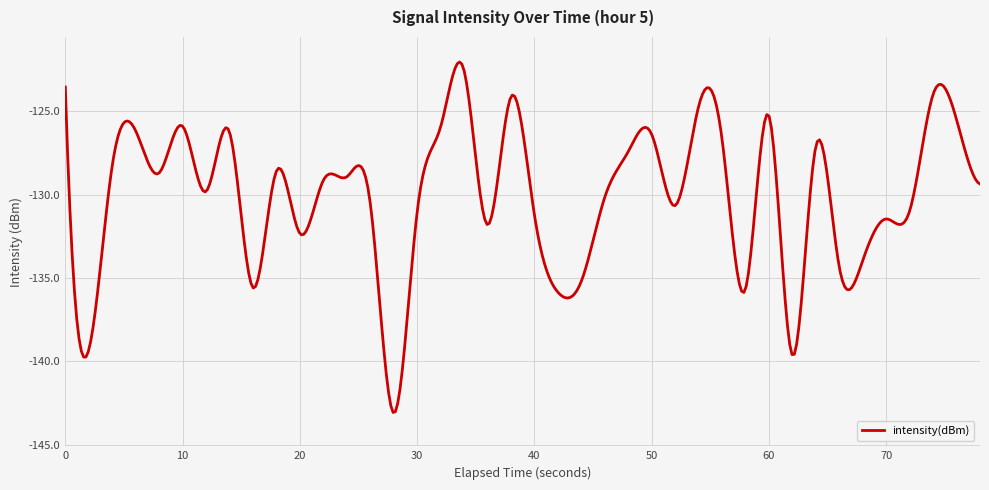

What is the difference between the maximum and minimum values?

21.0